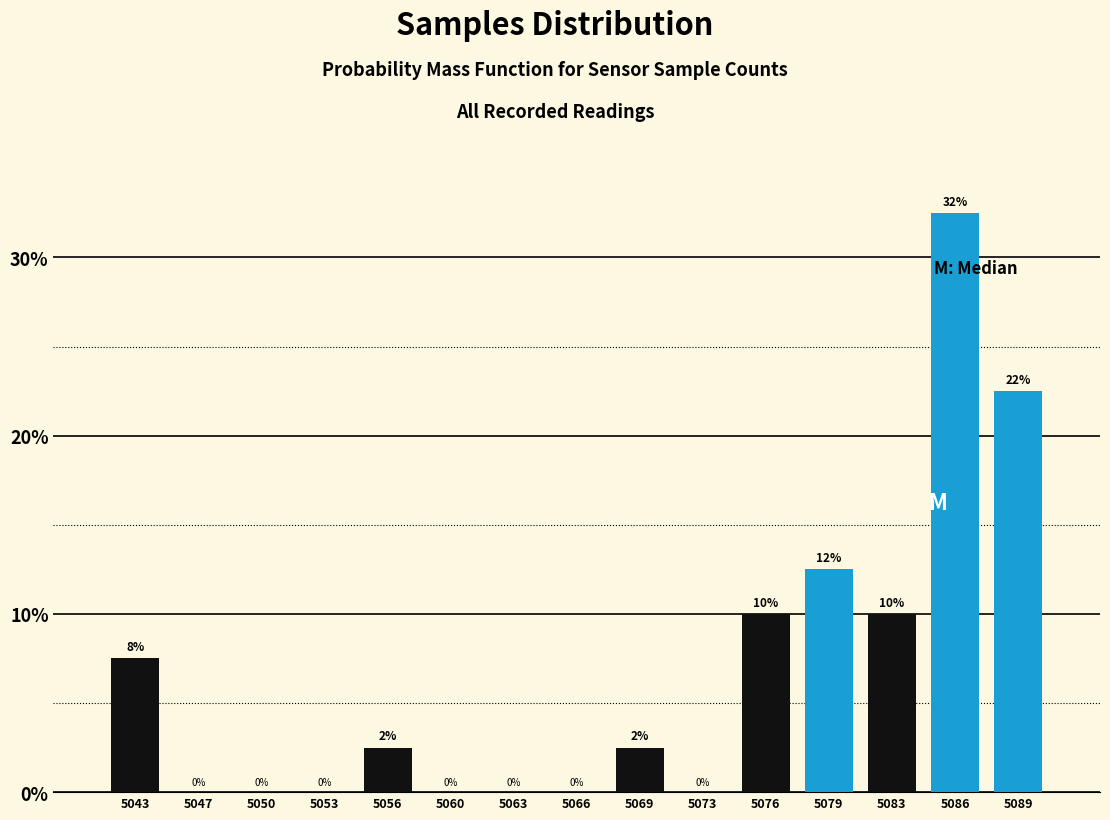

Is it true that the value at 5053 is 15.1?

False